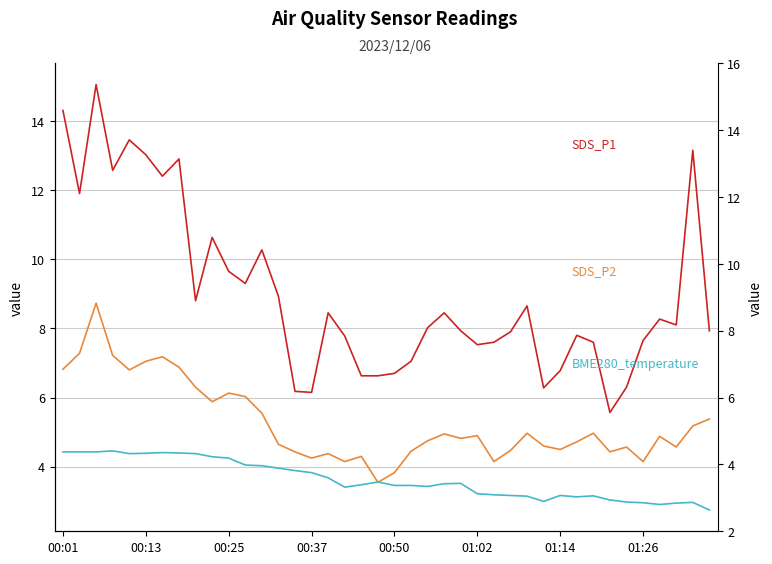

Which series has the largest range (max minus min)?

SDS_P1